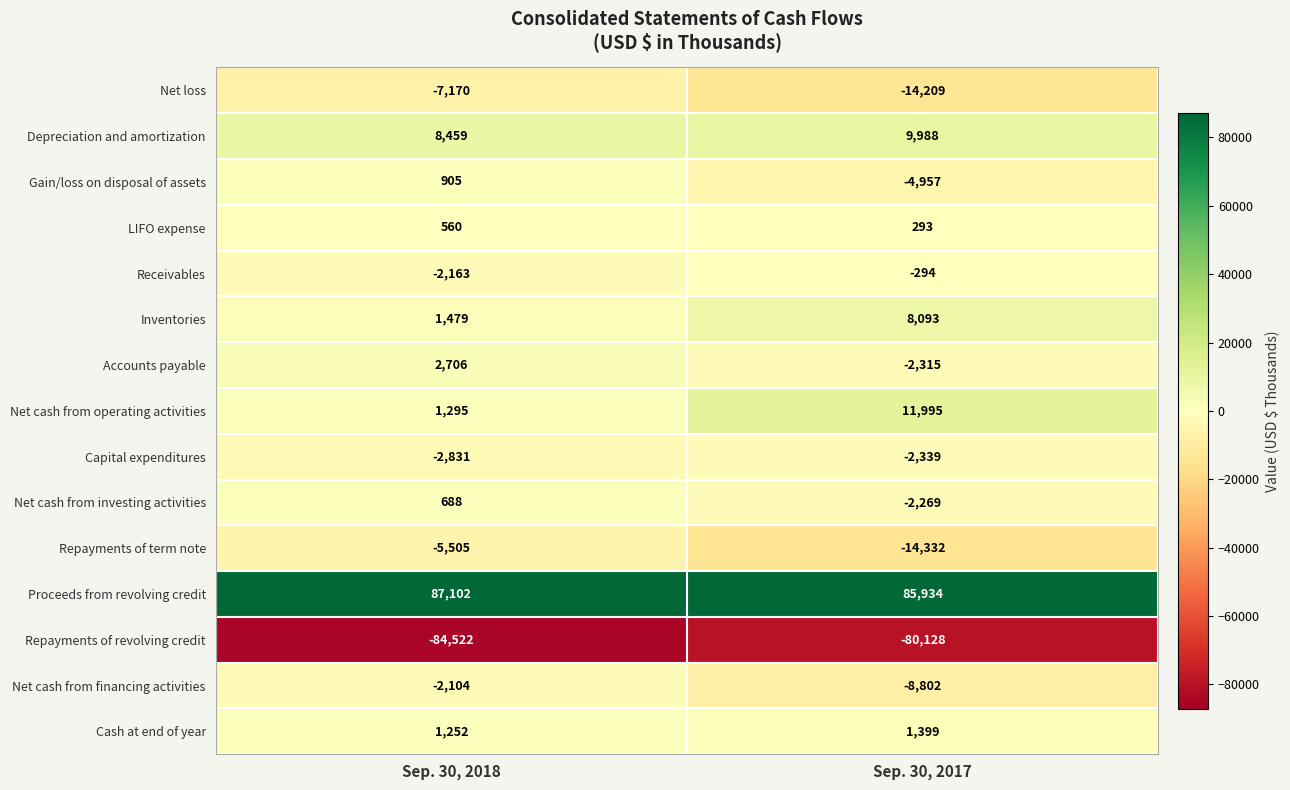

True or false: Repayments of term note has a value of -5505 at Sep. 30, 2018.

True